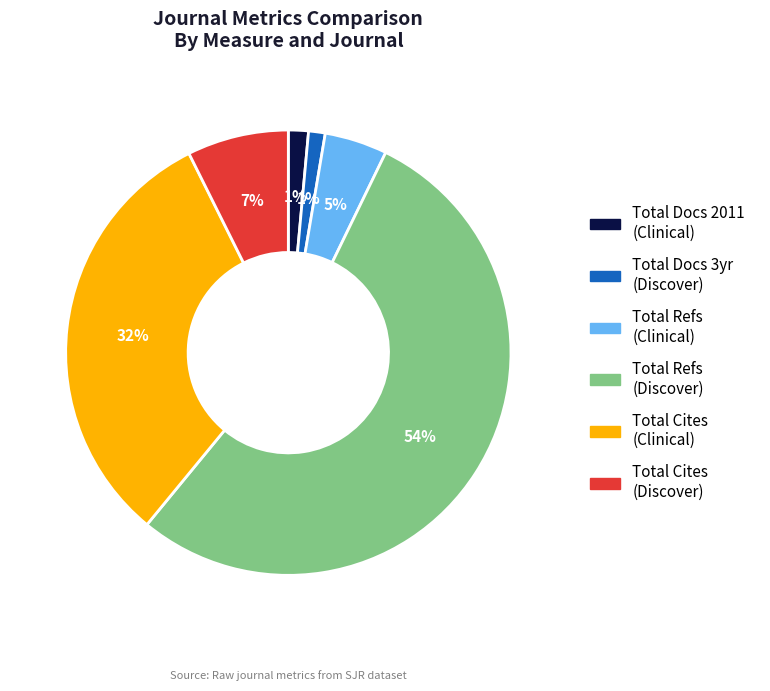

Does any single category account for the majority?

Yes